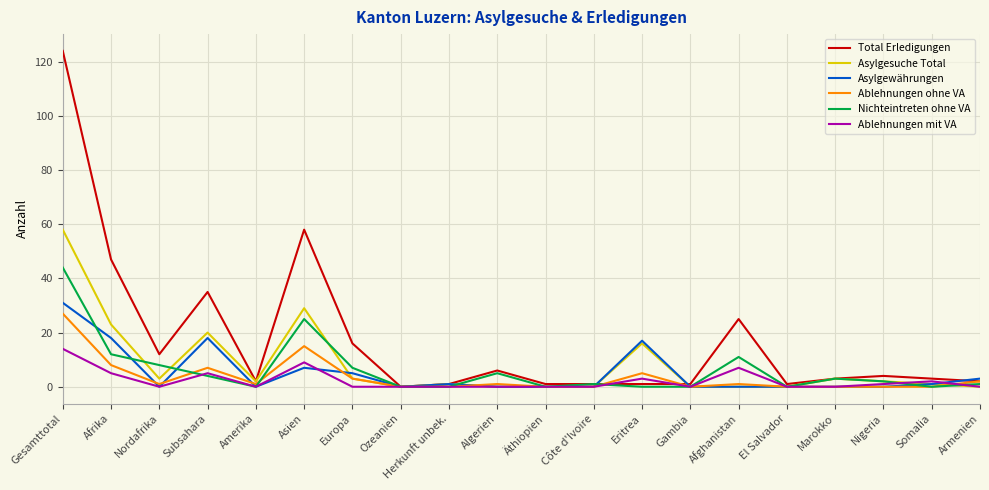

Which label corresponds to the largest value in the chart?

Gesamttotal